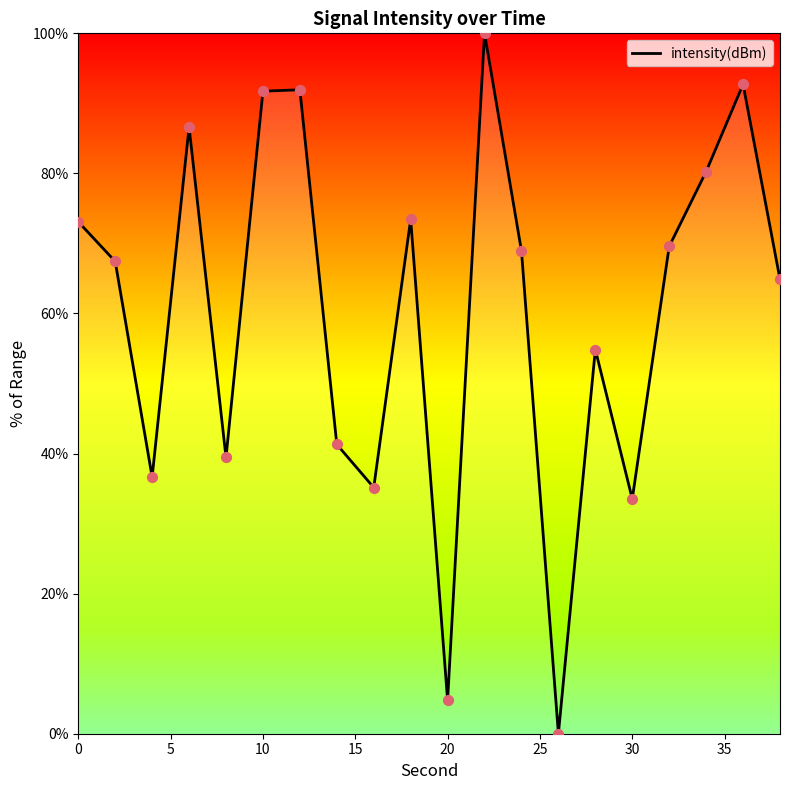

What is the difference between the maximum and minimum values?

100.0